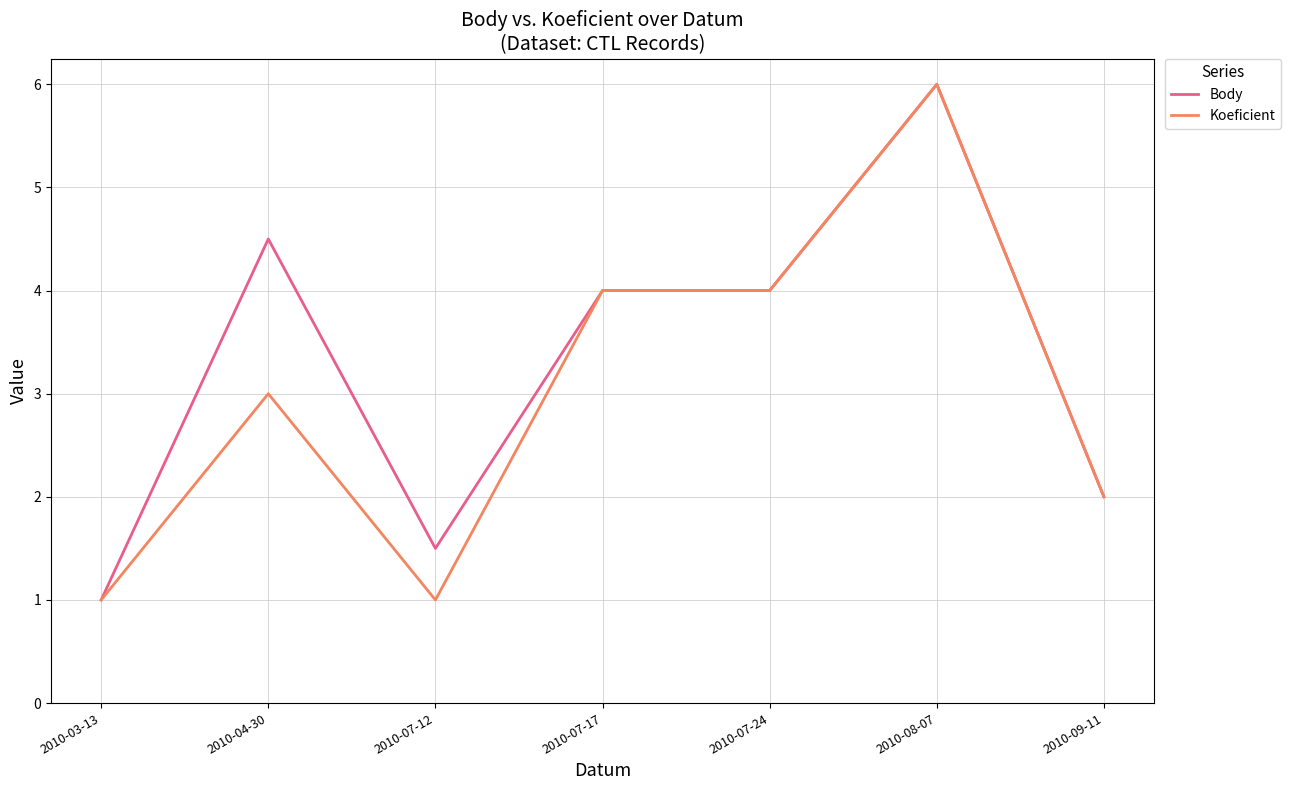

At how many categories does at least one series exceed 3?

4